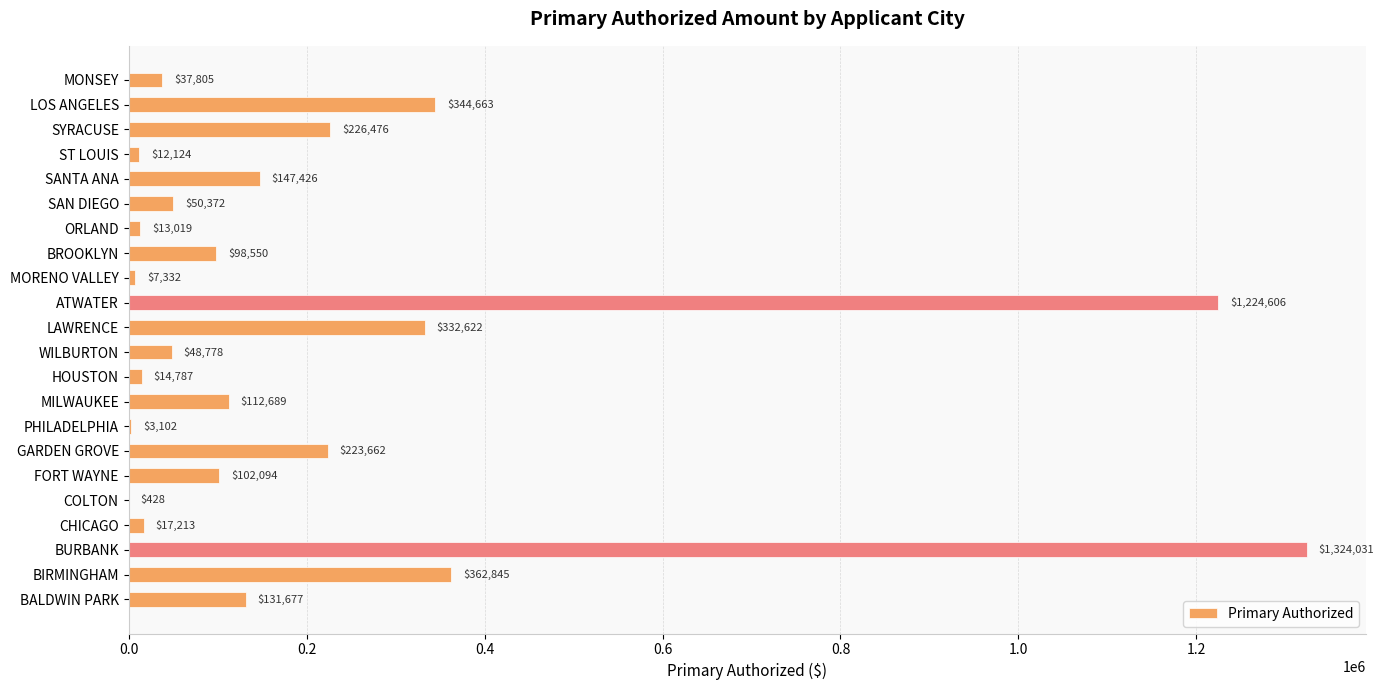

What is the ratio of the value at GARDEN GROVE to the value at FORT WAYNE?

2.2